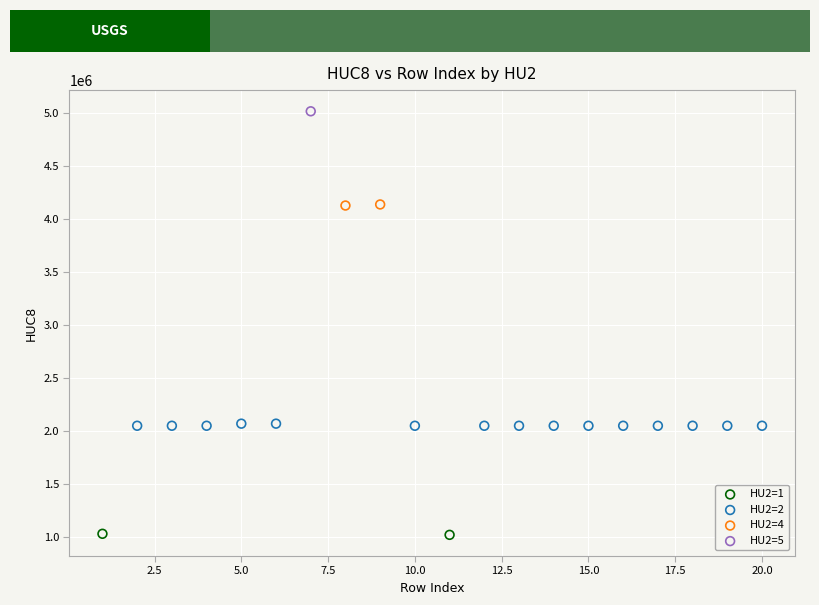

Which series contains the lowest Y value?

HU2=1